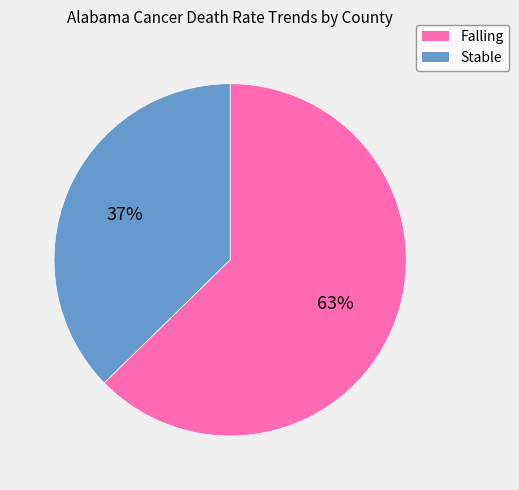

To the nearest percent, what percentage of the pie is Stable?

37%